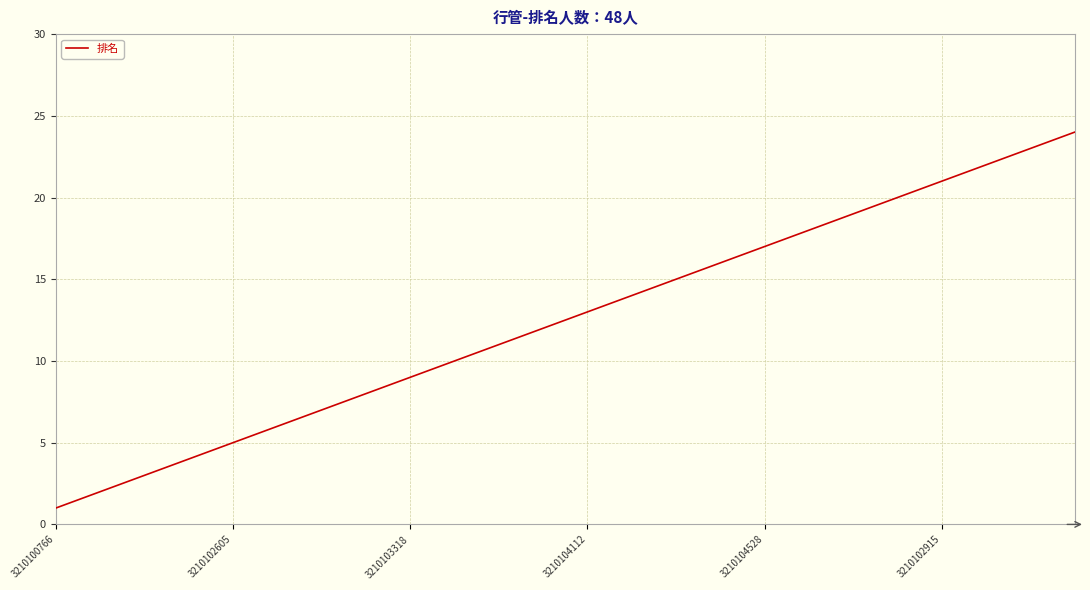

What is the difference between the maximum and minimum values?

23